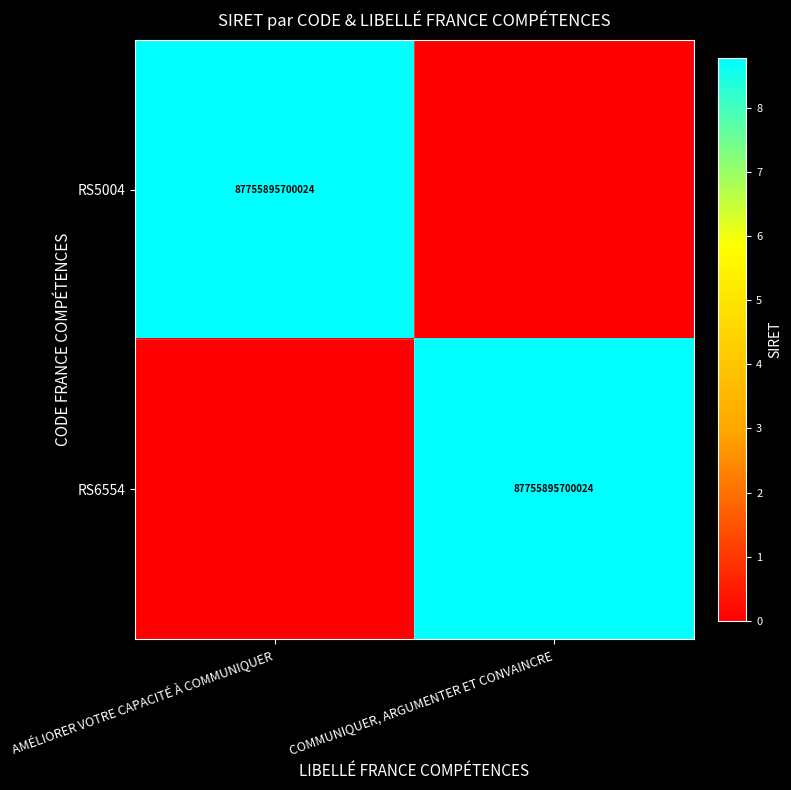

What is the total value across all series at AMÉLIORER VOTRE CAPACITÉ À COMMUNIQUER?

87755895700024